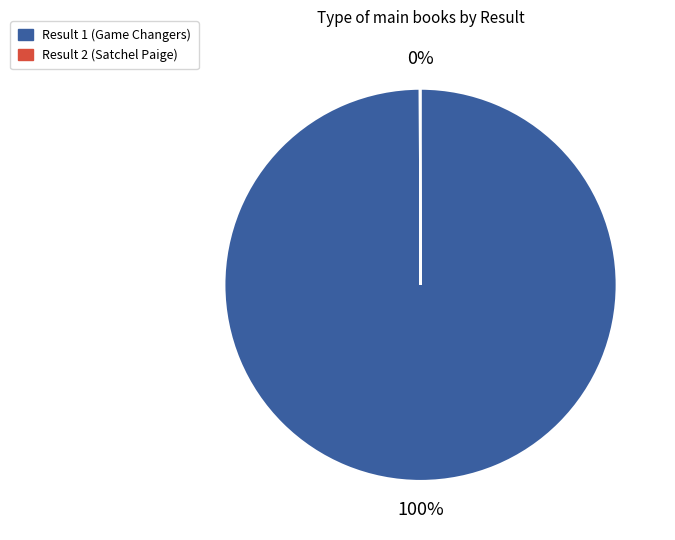

What is the largest slice in the pie chart?

Result 1 (Game Changers)